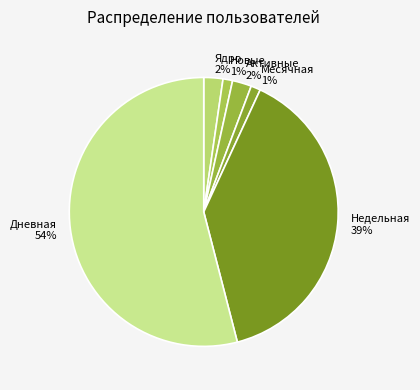

Which category has the biggest portion of the pie?

Дневная